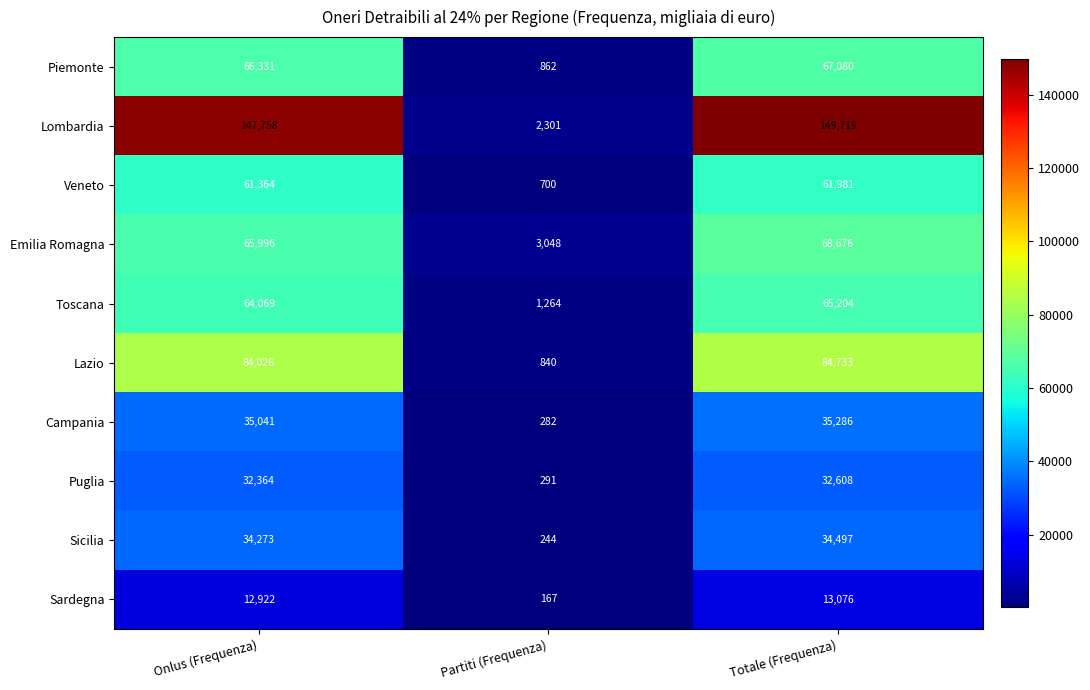

Which label corresponds to the largest value in the chart?

Totale (Frequenza)